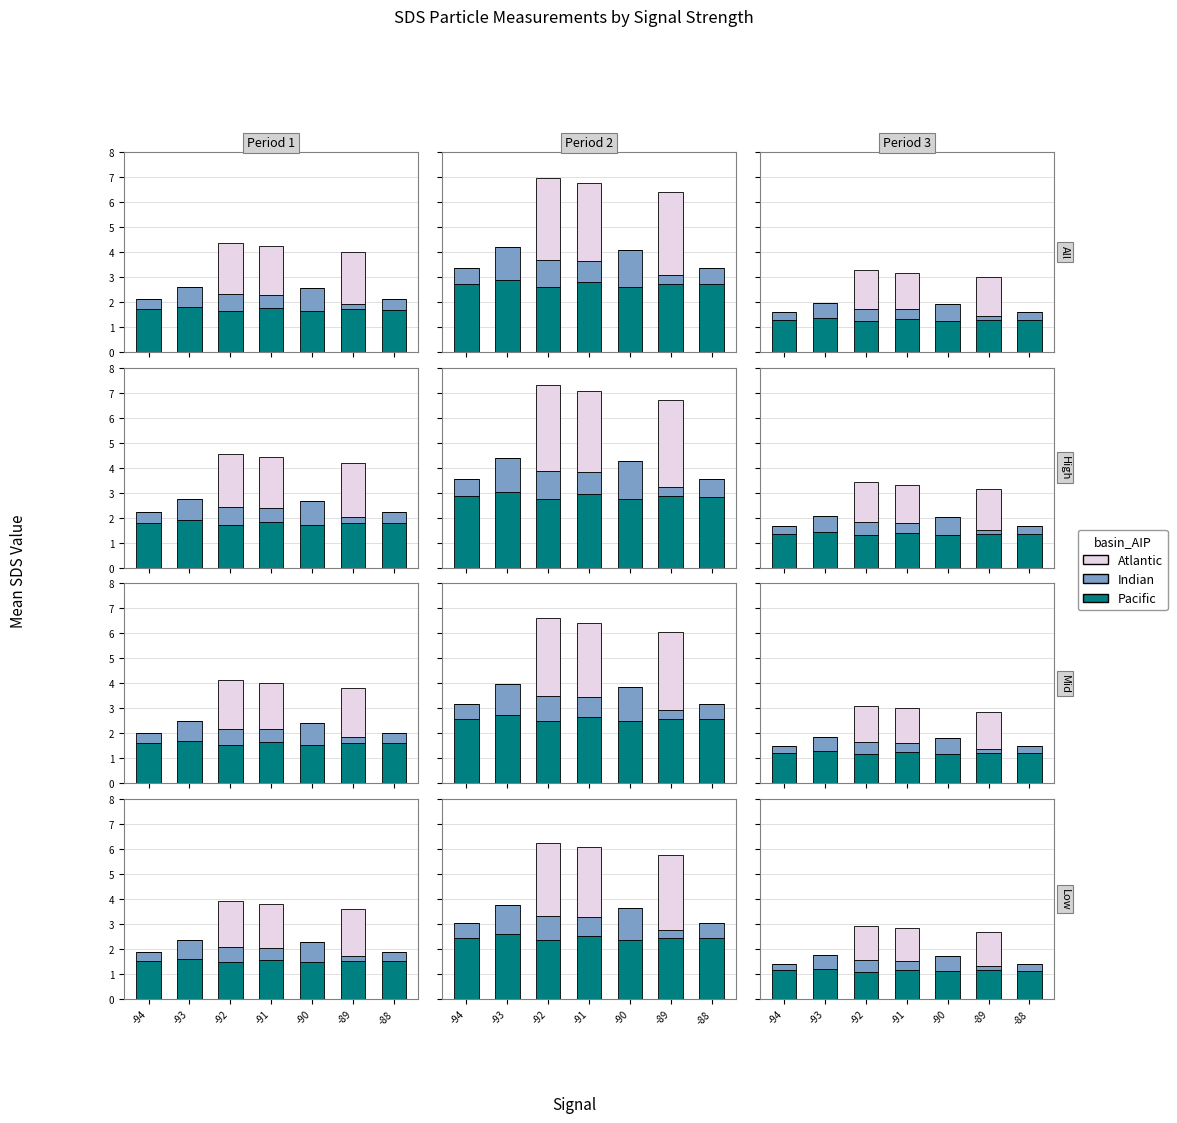

What is the total value across all series at -91?

2.8